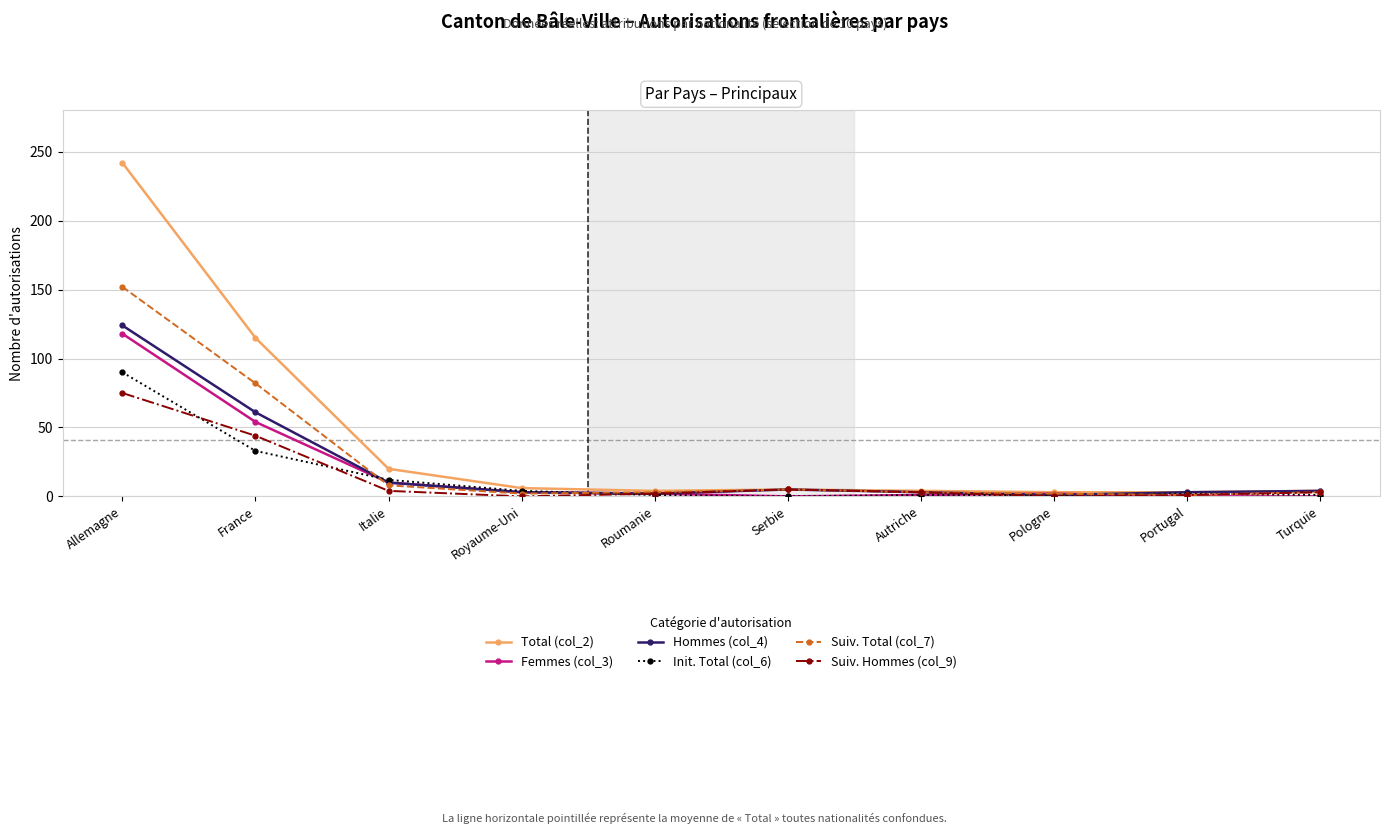

Which category has the highest value across all series?

Allemagne